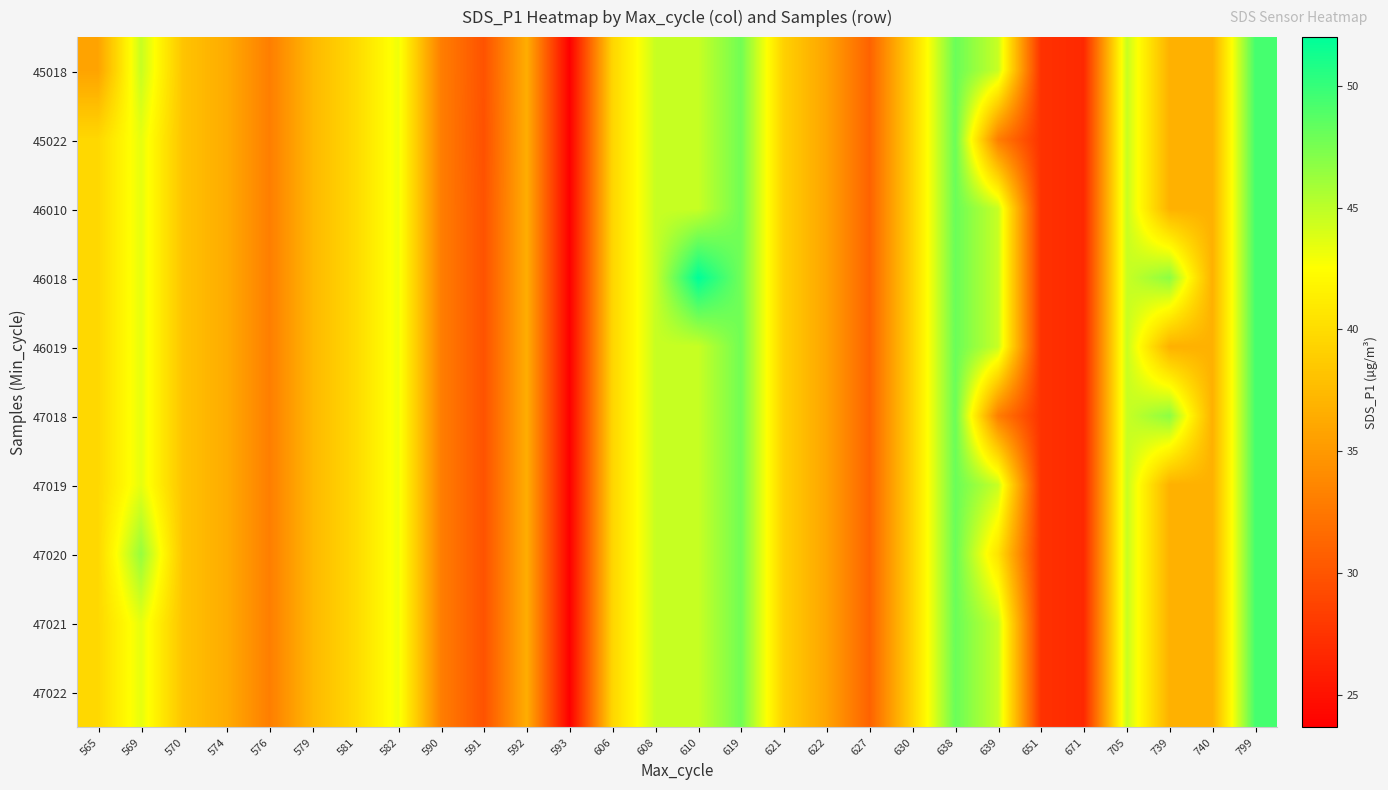

Rank the series by their maximum value, from highest to lowest.

46018, 45018, 45022, 46010, 46019, 47018, 47019, 47020, 47021, 47022